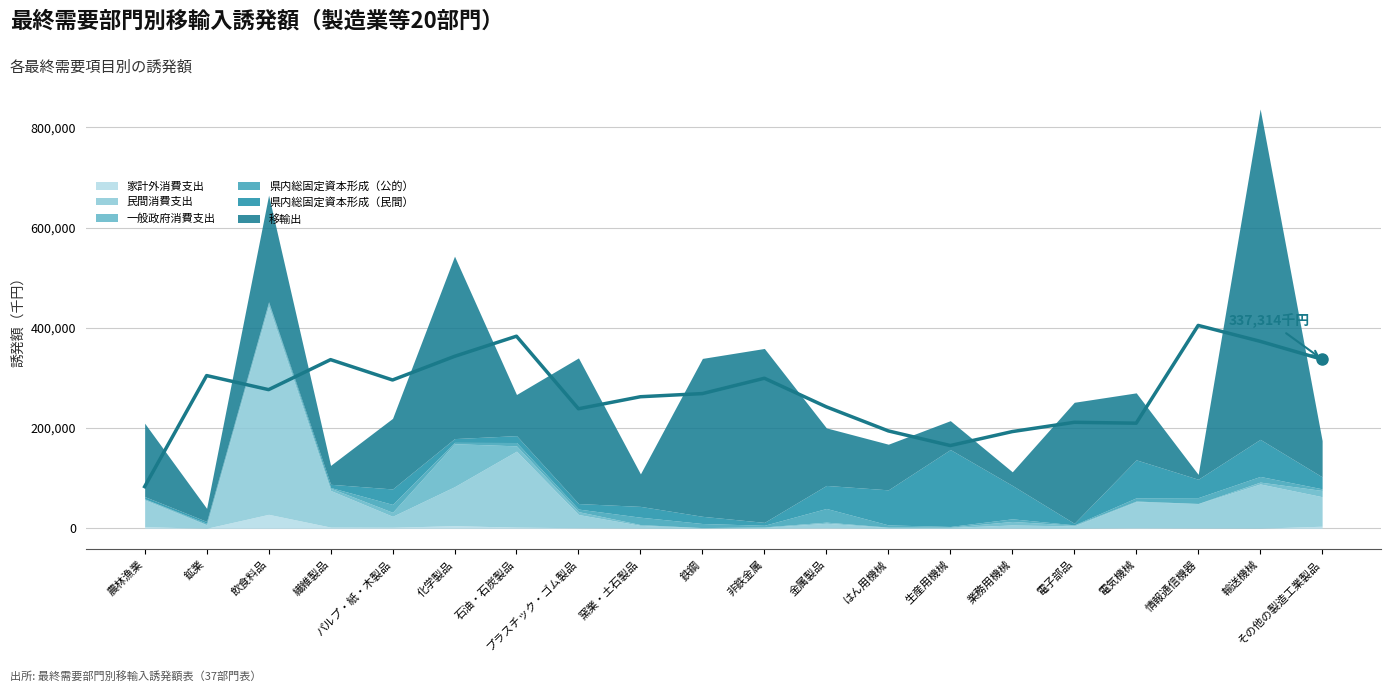

Rank the categories by value from lowest to highest.

農林漁業, 生産用機械, 業務用機械, はん用機械, 電気機械, 電子部品, プラスチック・ゴム製品, 金属製品, 窯業・土石製品, 鉄鋼, 飲食料品, パルプ・紙・木製品, 非鉄金属, 鉱業, 繊維製品, その他の製造工業製品, 化学製品, 輸送機械, 石油・石炭製品, 情報通信機器